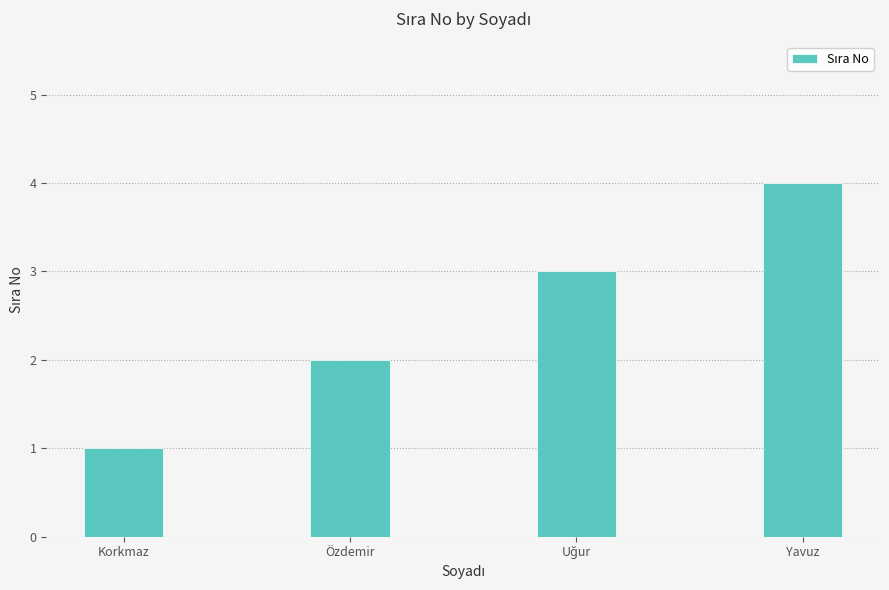

What is the greatest value displayed?

4